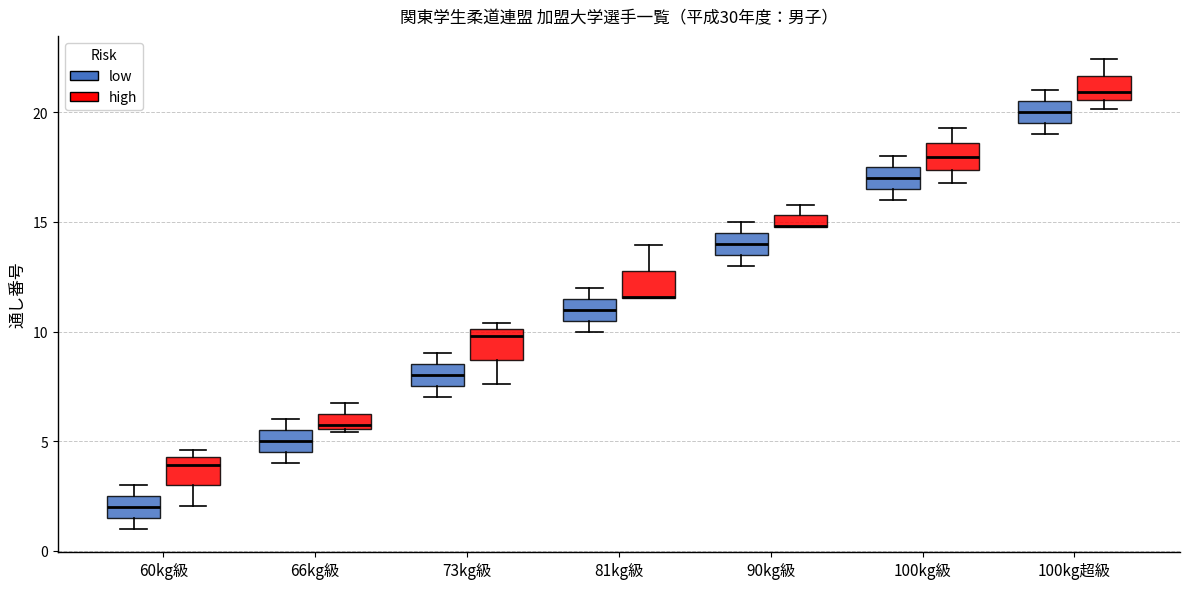

Where does the median line of the box for 100kg級 (high) sit on the y-axis? The values are not printed on the chart, so give them approximately, as read against the axis.

18.0